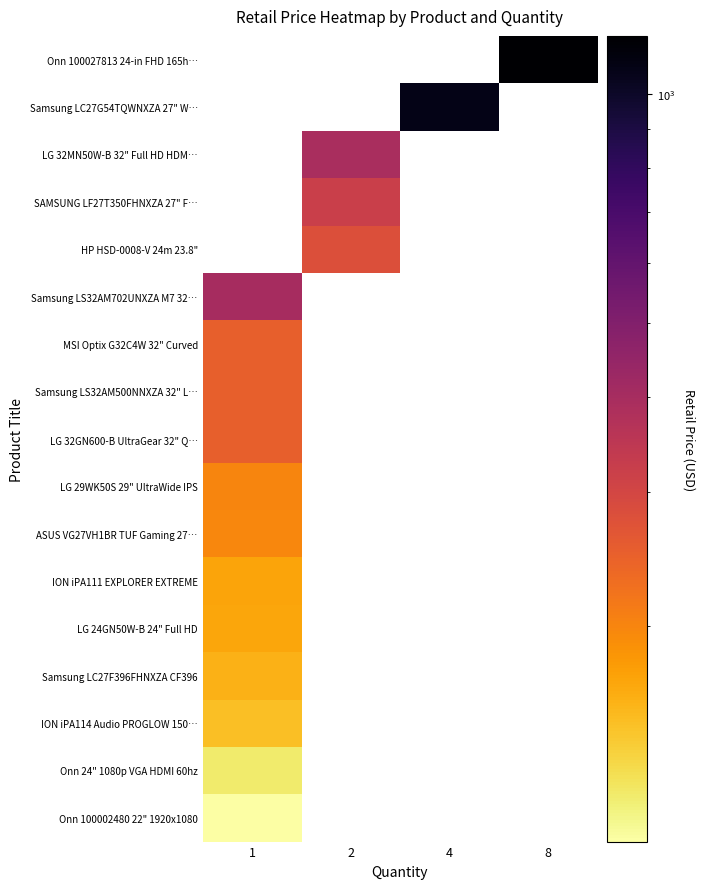

At which category does the chart reach its peak across all series?

8